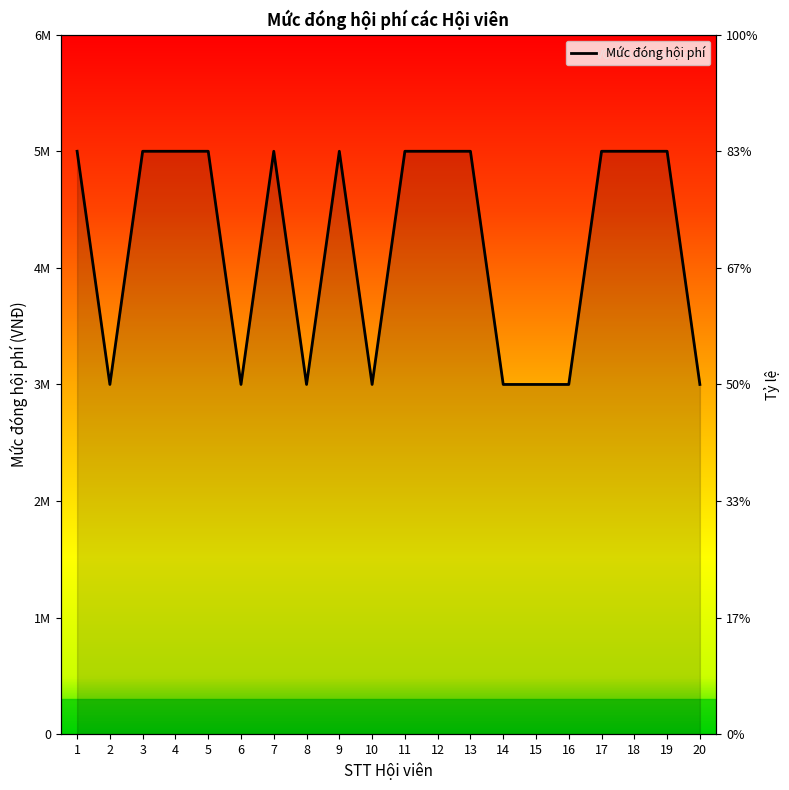

What is the change in value from 10 to 17?

+2000000